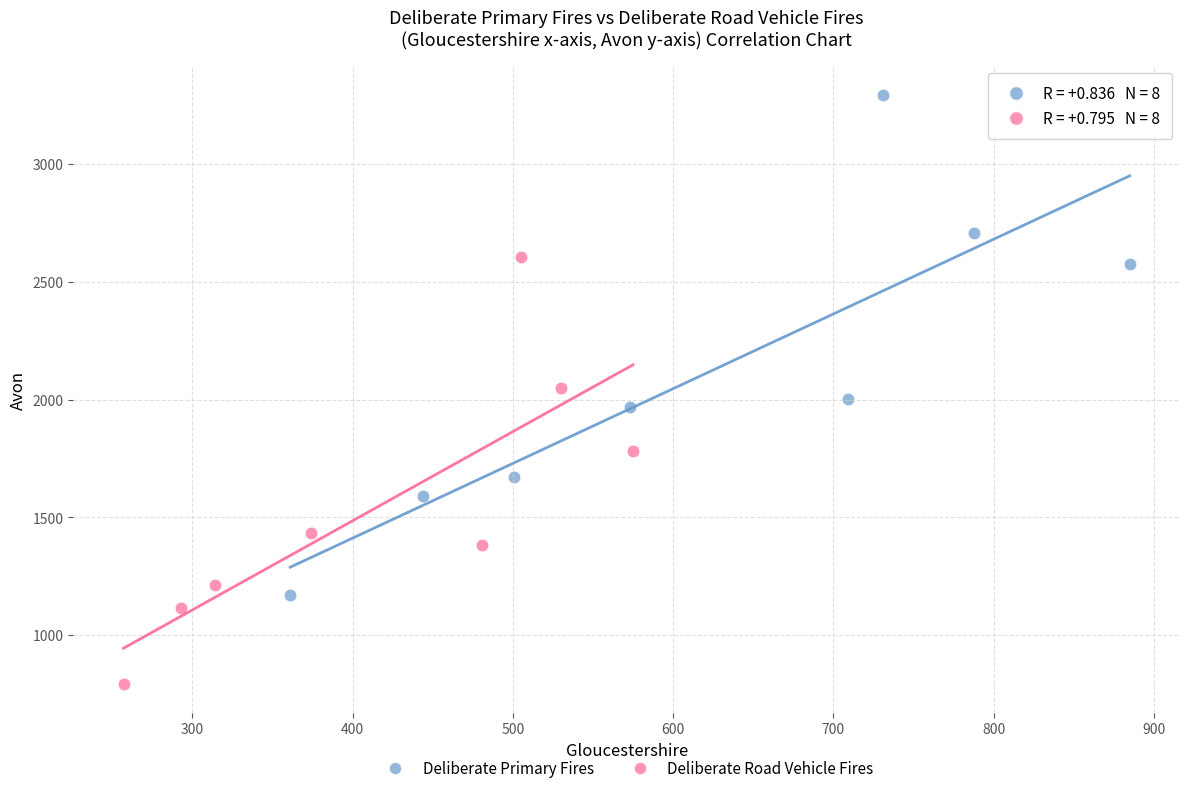

What are all the series names shown in the legend?

Deliberate Primary Fires, Deliberate Road Vehicle Fires